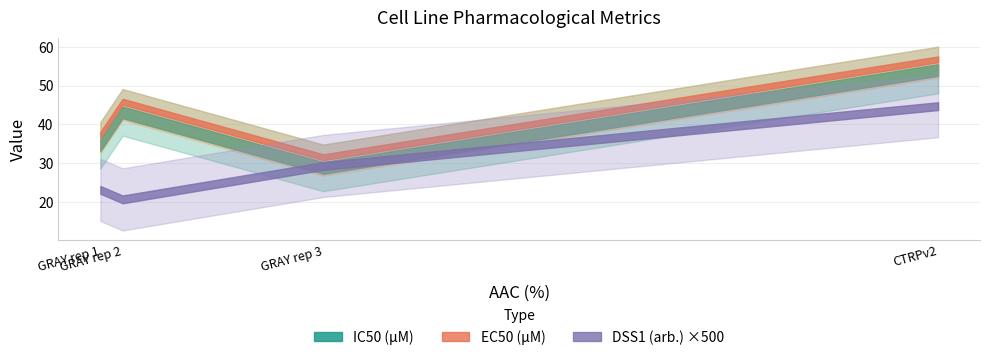

What is the difference between the maximum and second lowest values in the IC50 (µM) series?

19.4